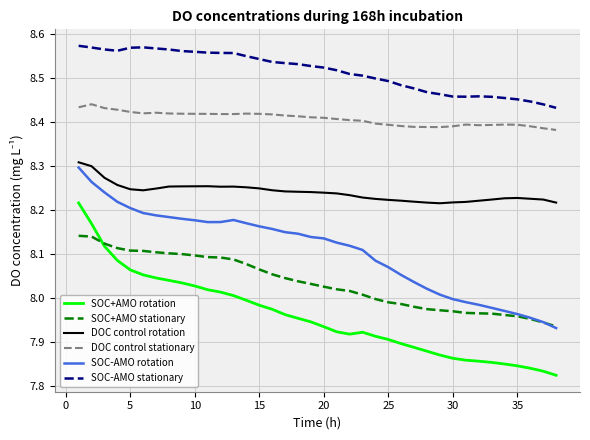

True or false: SOC+AMO rotation and SOC-AMO rotation intersect in this chart.

False